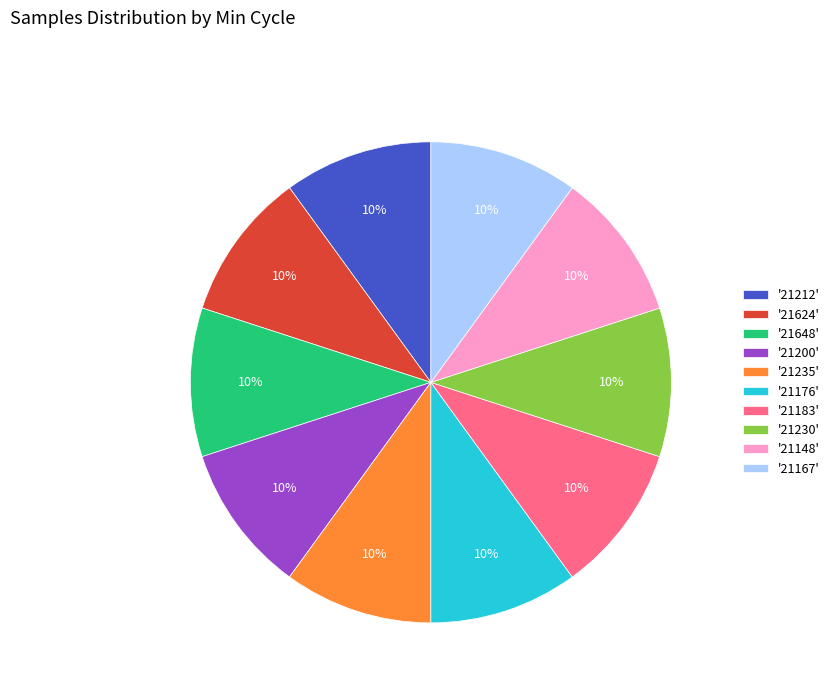

To the nearest percent, what is the average slice percentage?

10%